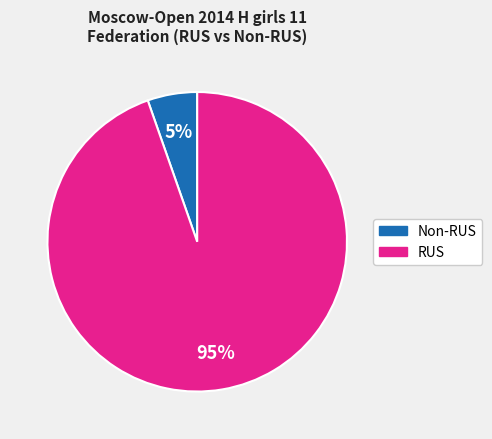

Count the number of slices in the pie.

2